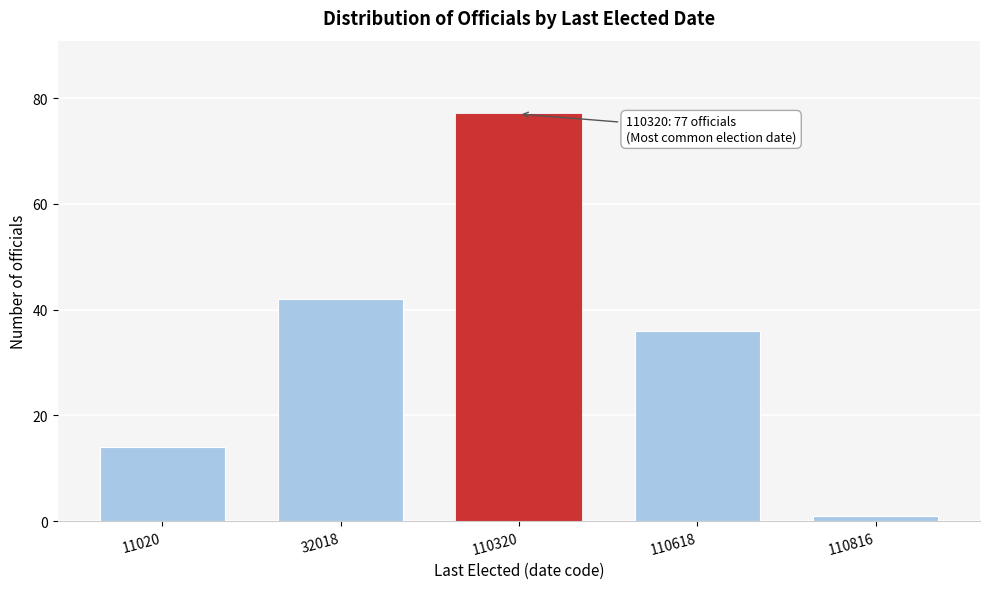

Reading left to right, list all the values displayed in this chart.

11020=14	32018=42	110320=77	110618=36	110816=1